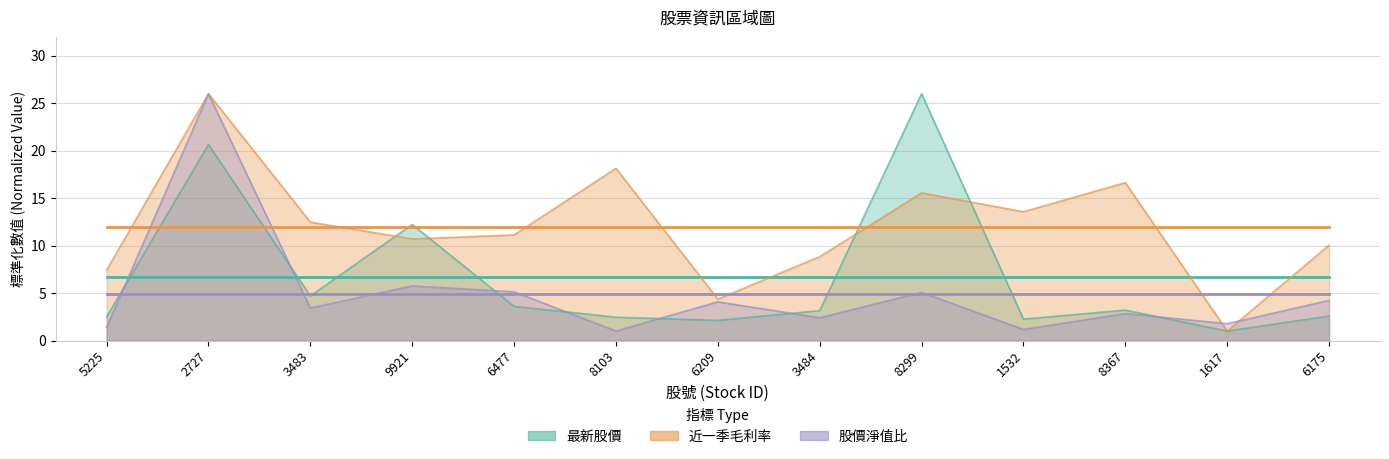

Between 1617 and 6175, which series saw the biggest shift?

近一季毛利率